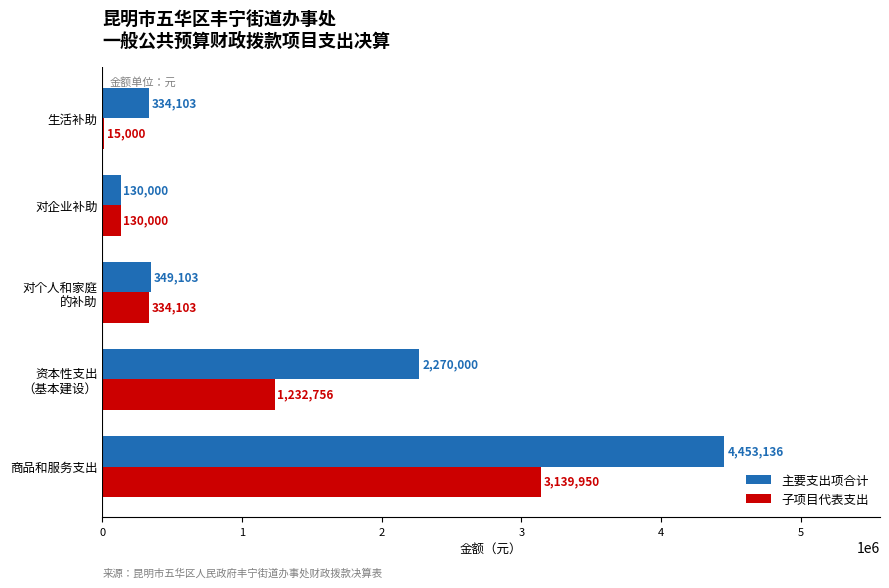

Which series has the largest range (max minus min)?

主要支出项合计